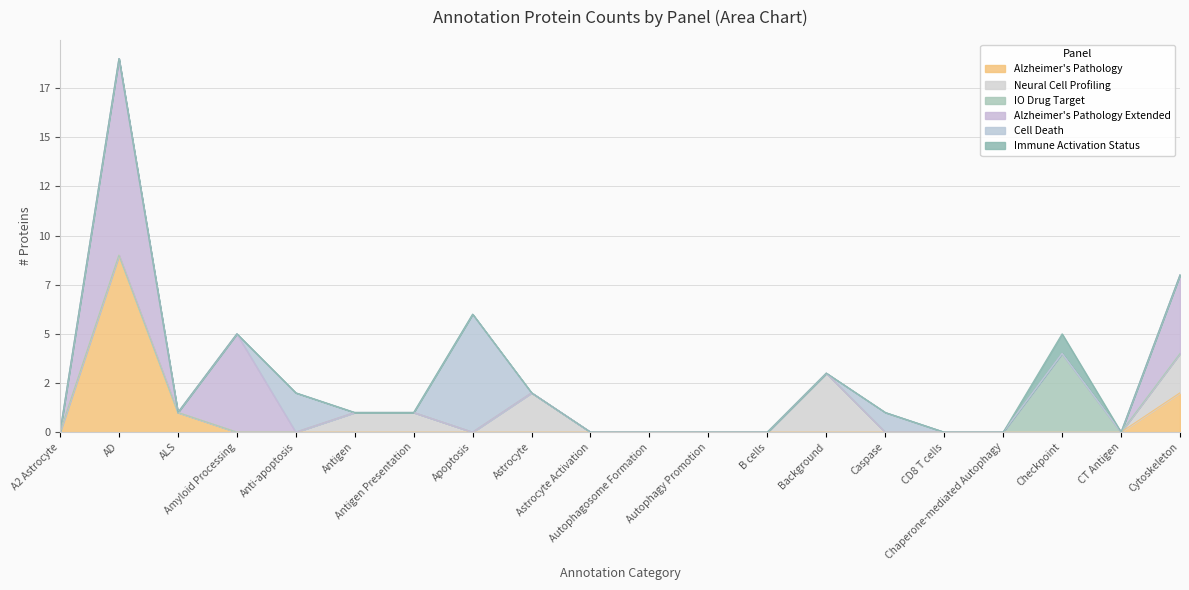

True or false: Cell Death has more than 0 points higher than both neighbors.

True